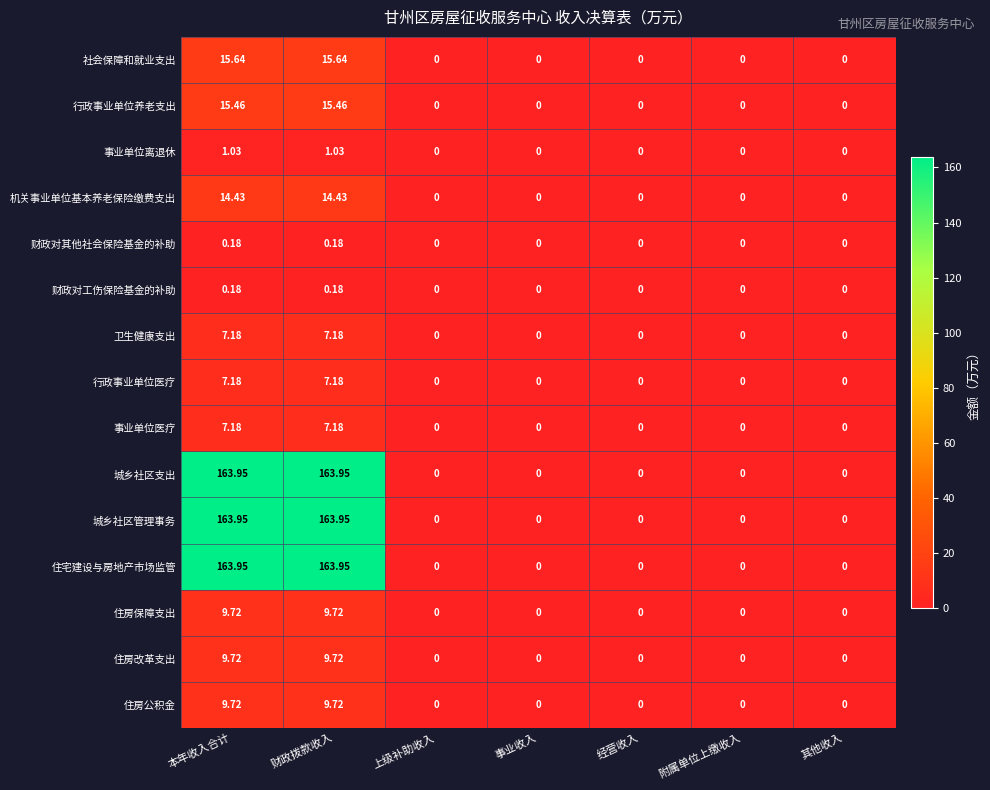

Count the number of categories in the chart.

7